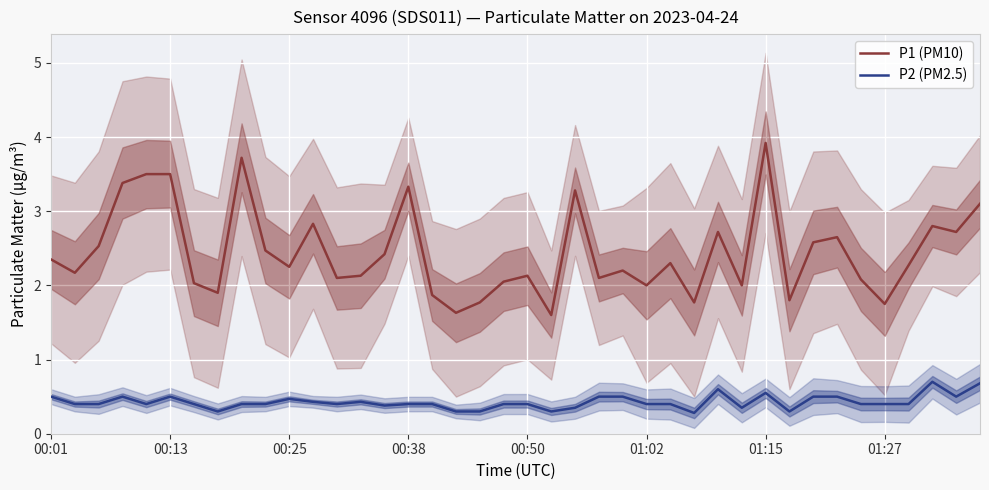

Is it true that P2 (PM2.5) equals 0.3 at 13?

False